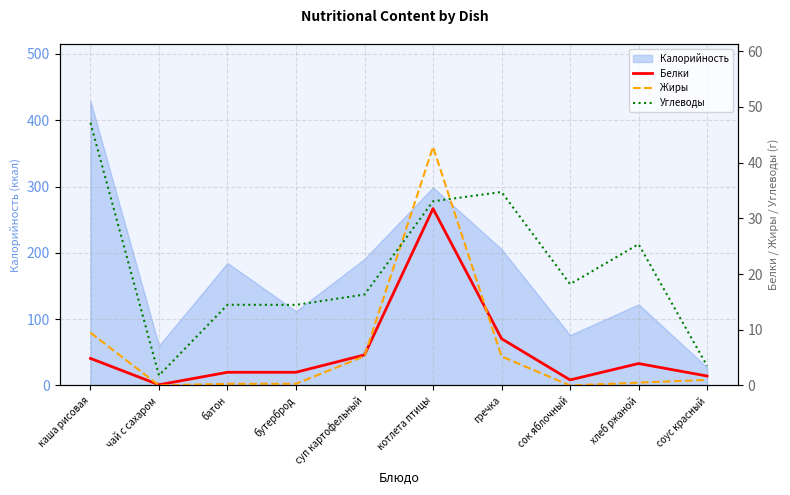

Which category has the highest value in the Жиры series?

котлета птицы